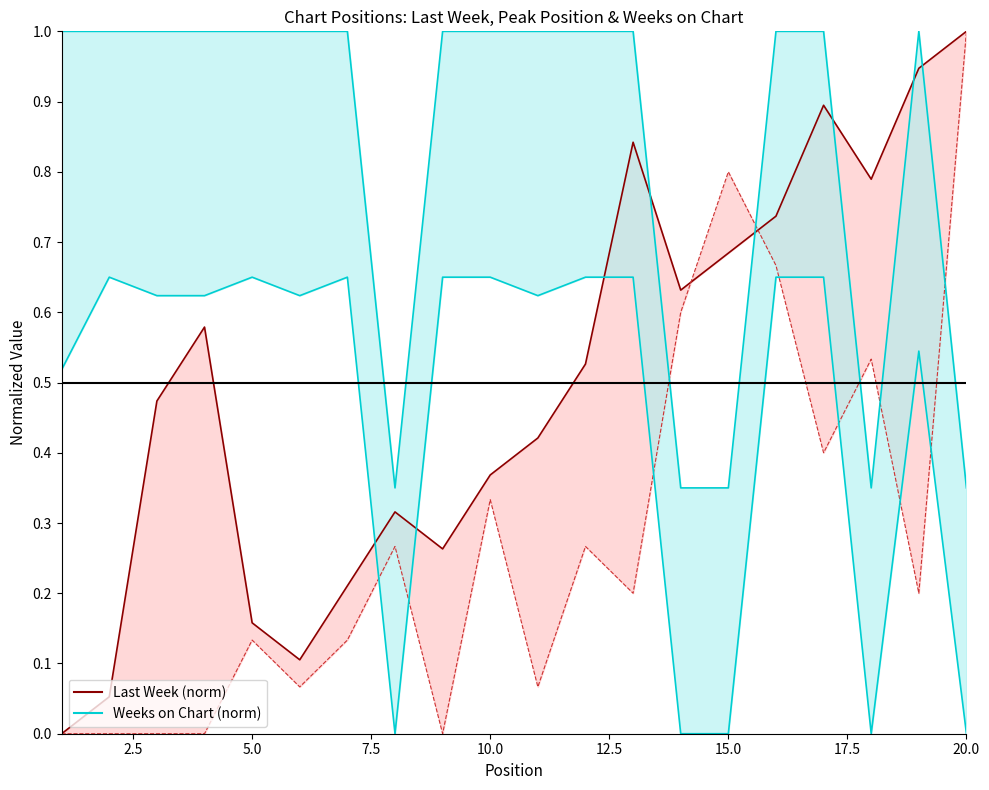

True or false: Peak Position (norm) has a value of 0.4 at 17.5.

False